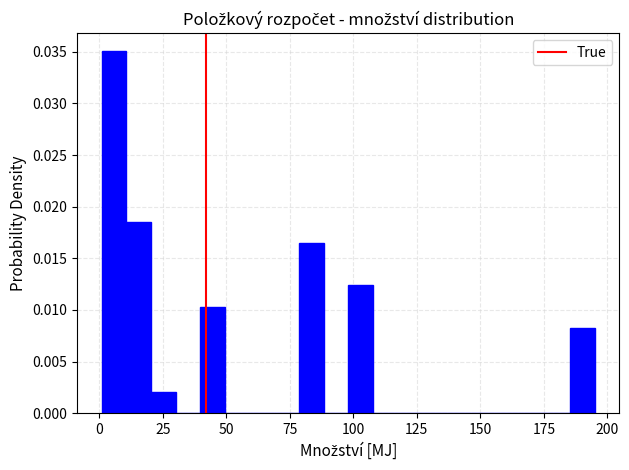

Around what value on the x-axis is the tallest bar? Give the approximate position of its centre, as read against the axis.

5